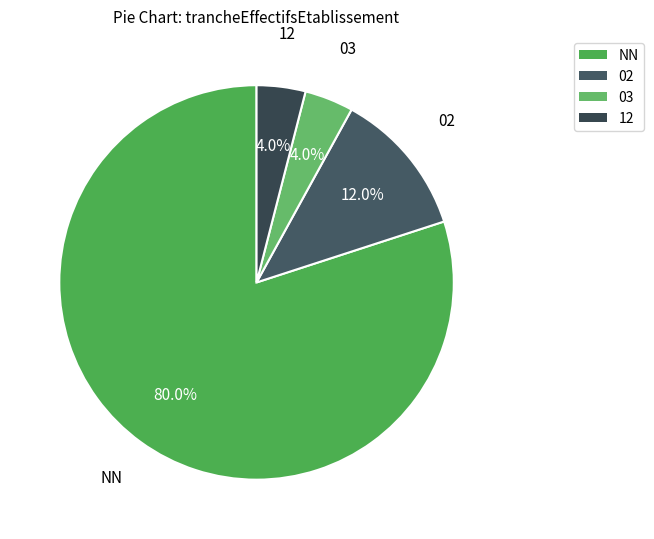

Is the sum of 03 and 02 greater than half?

No